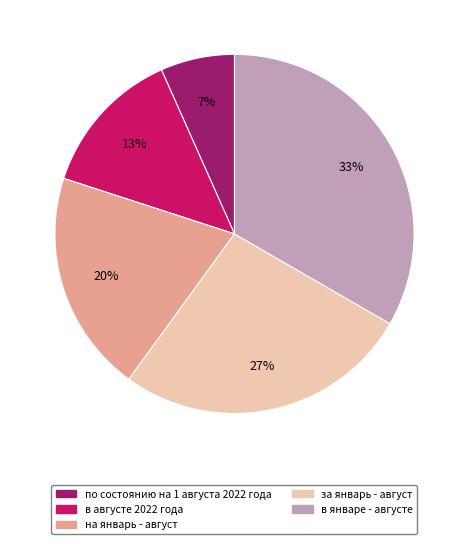

To the nearest percent, what percentage of the pie is в августe 2022 года?

13%